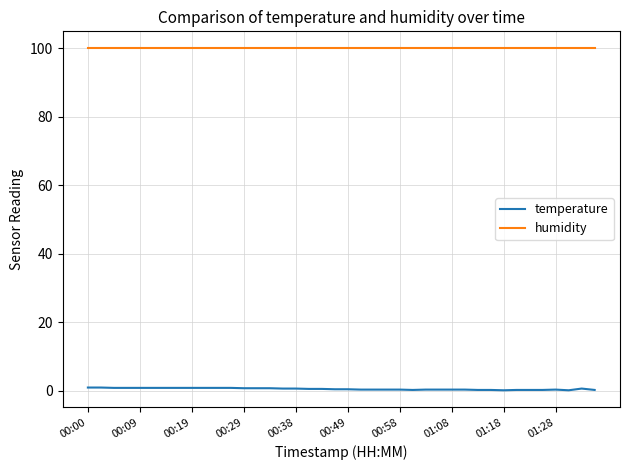

True or false: humidity and temperature cross at least once.

False